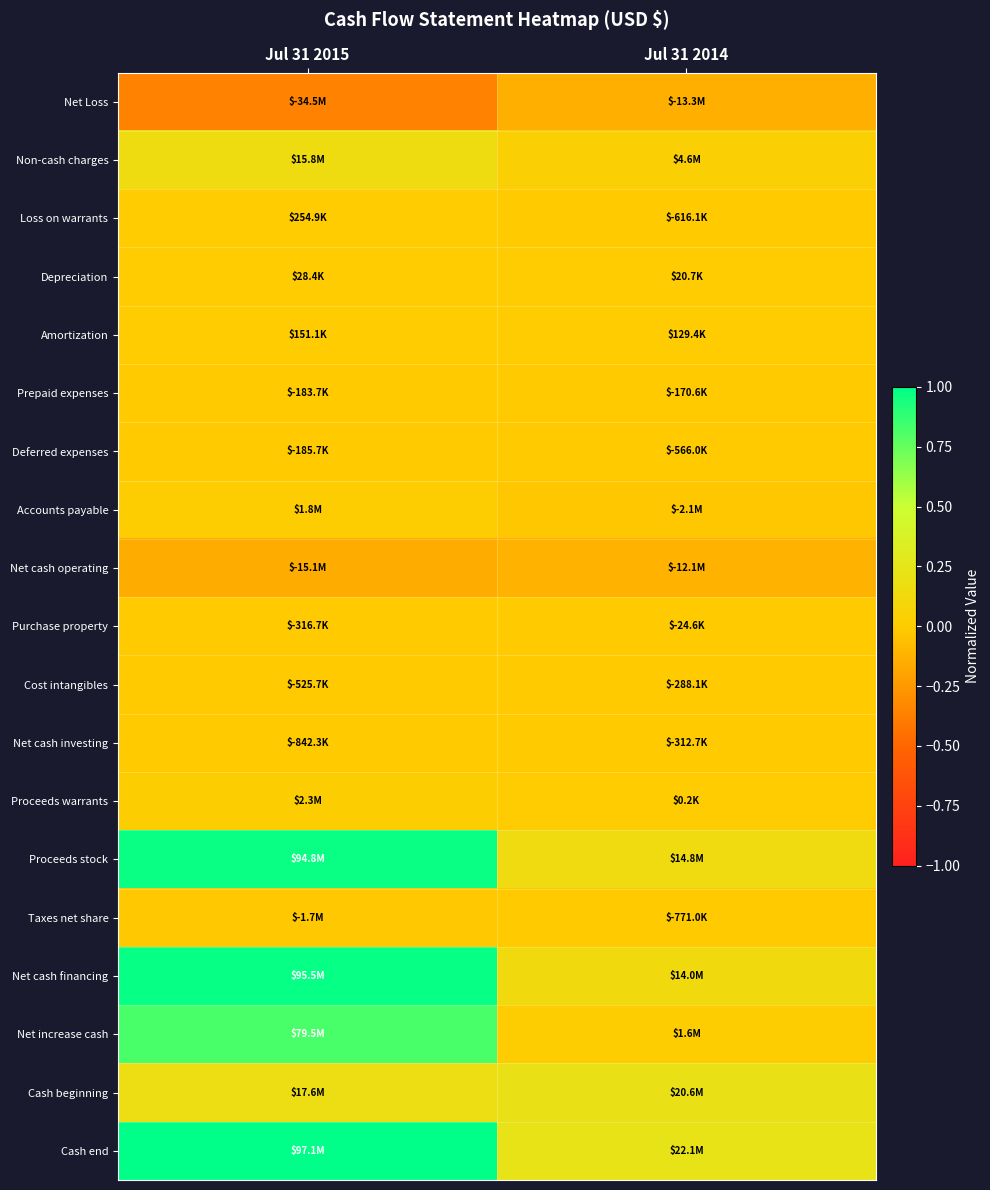

At how many categories does at least one series exceed 0?

2